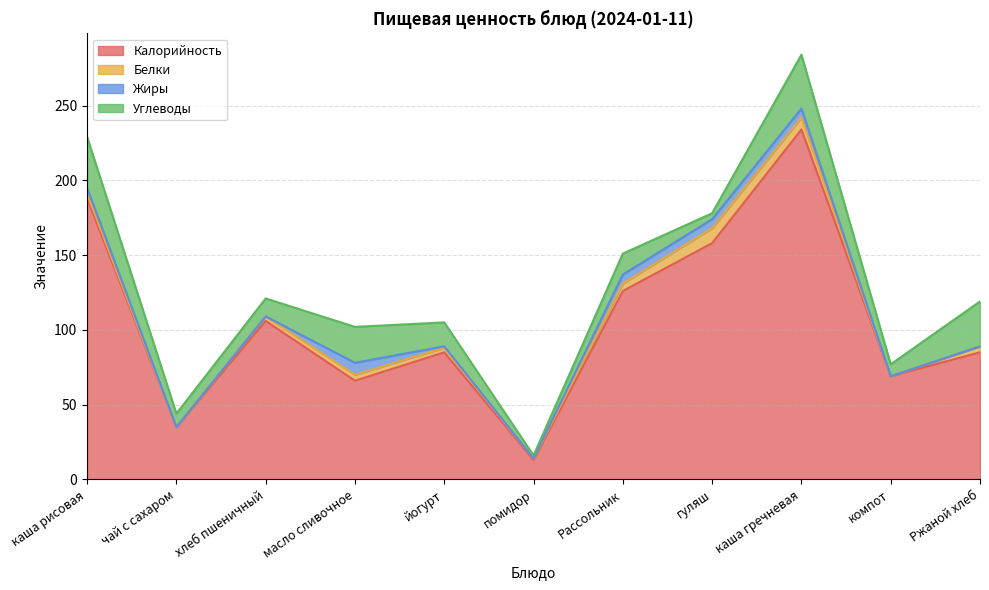

Does the chart have visible grid lines?

Yes